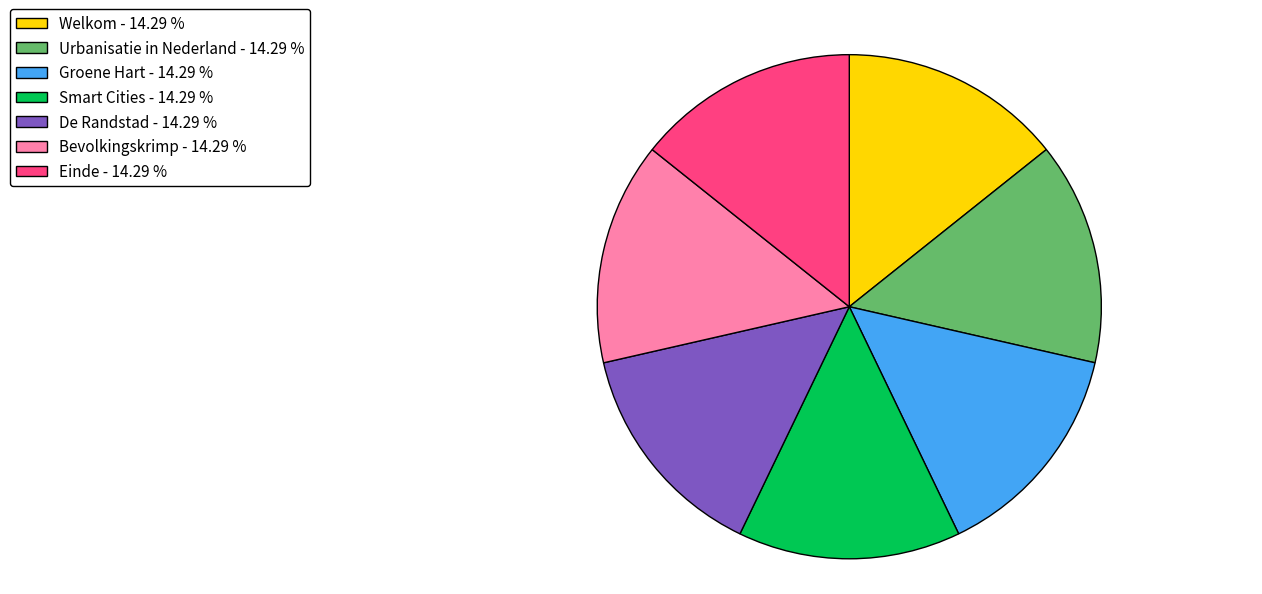

What is the ratio of the value at Smart Cities to the value at Urbanisatie in Nederland?

1.0